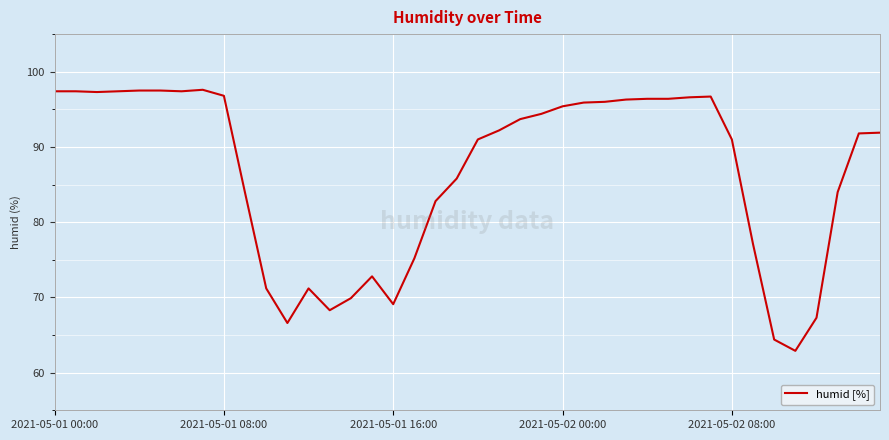

What is the smallest value displayed?

62.9